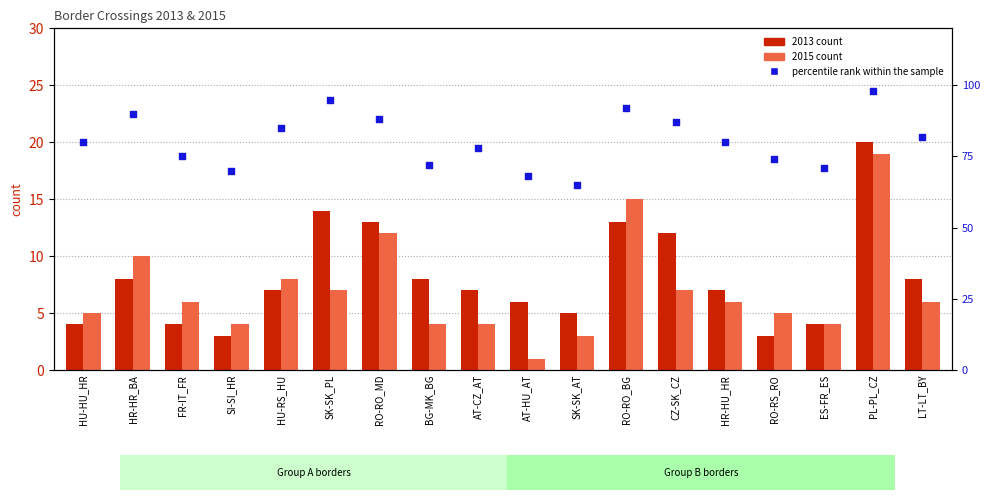

What is the total value across all series at FR-IT_FR?

85